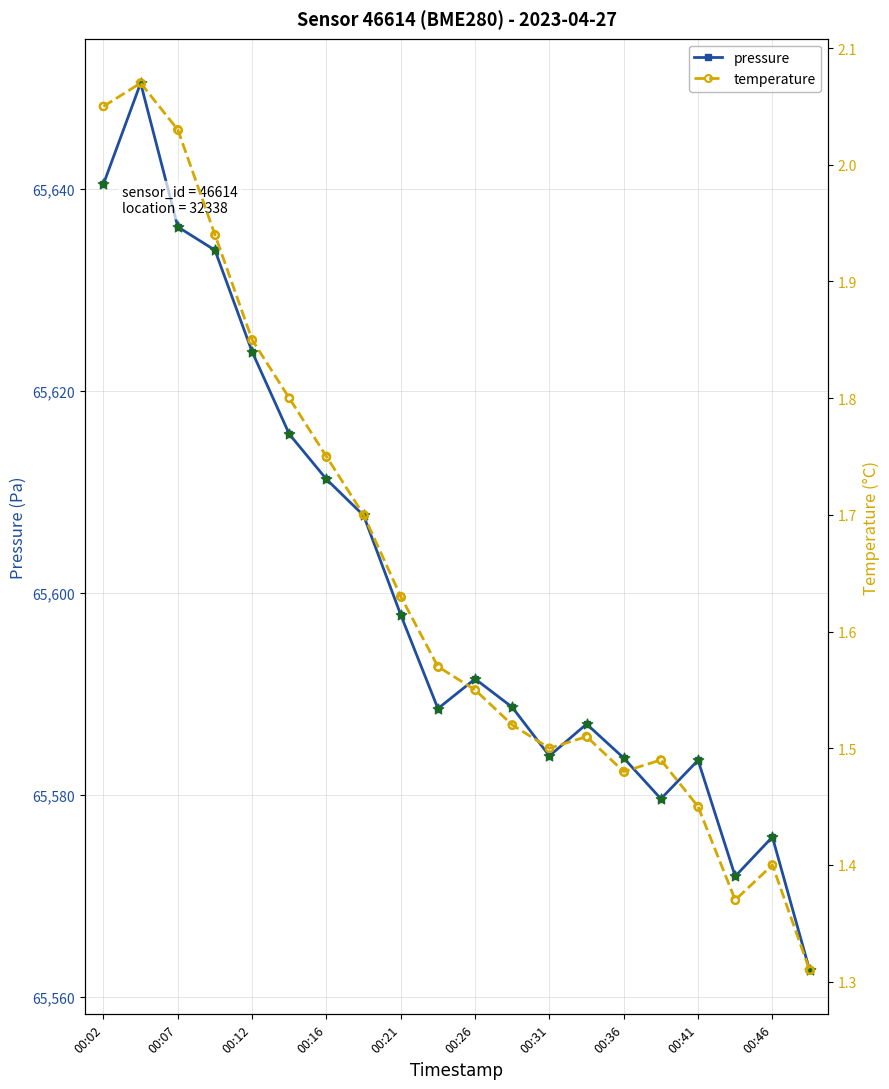

Which series reaches the maximum Y coordinate?

pressure